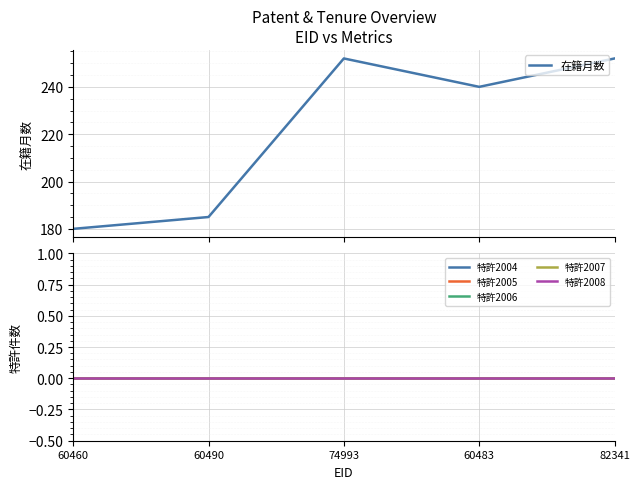

What is the total value across all series at 60483?

240